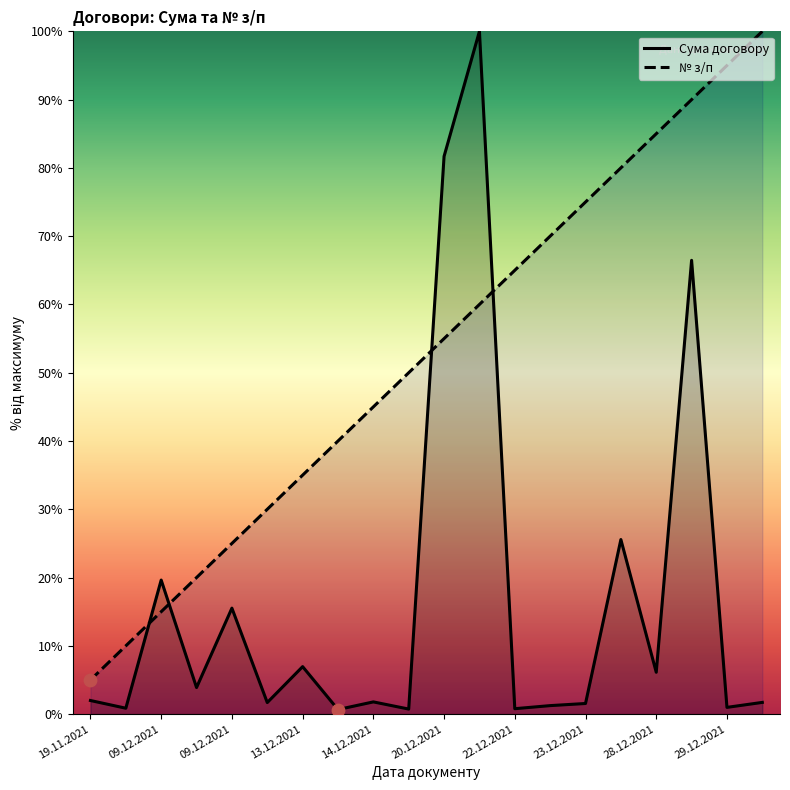

At which category is the sum across all series the highest?

20.12.2021